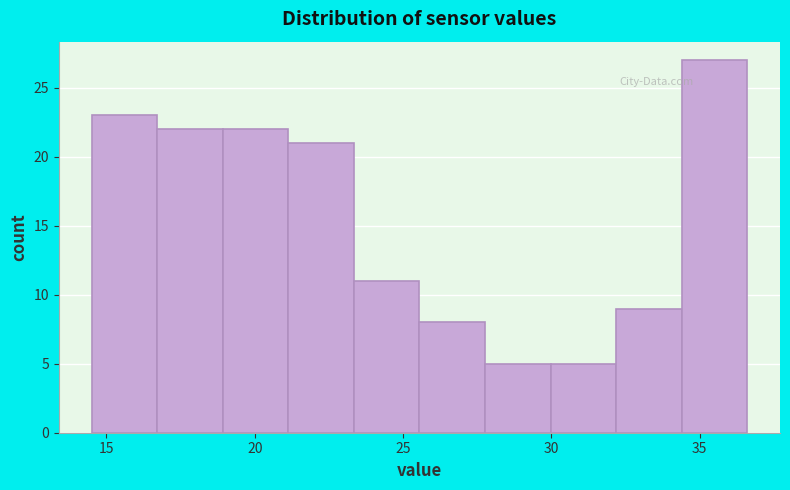

How tall is the bar that spans 34.5 to 36.5 on the x-axis? Neither the bar edges nor the heights are printed on the chart, so give them approximately, as read against the axes.

27